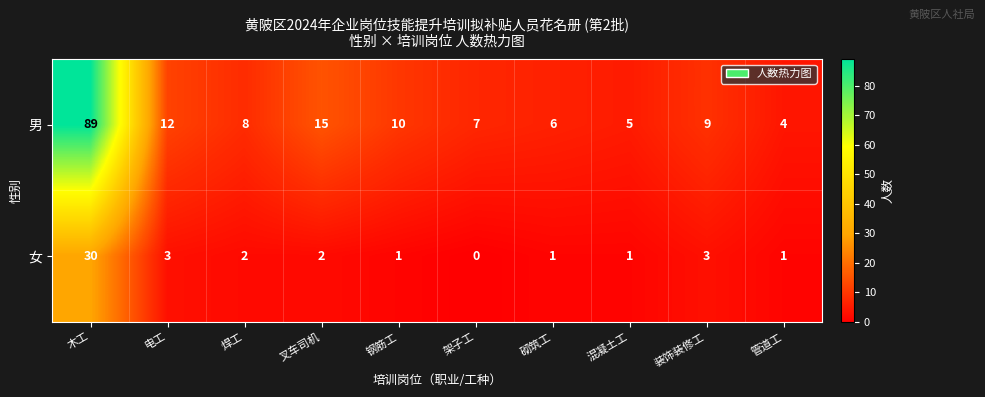

How many positive values does the 女 series have?

9